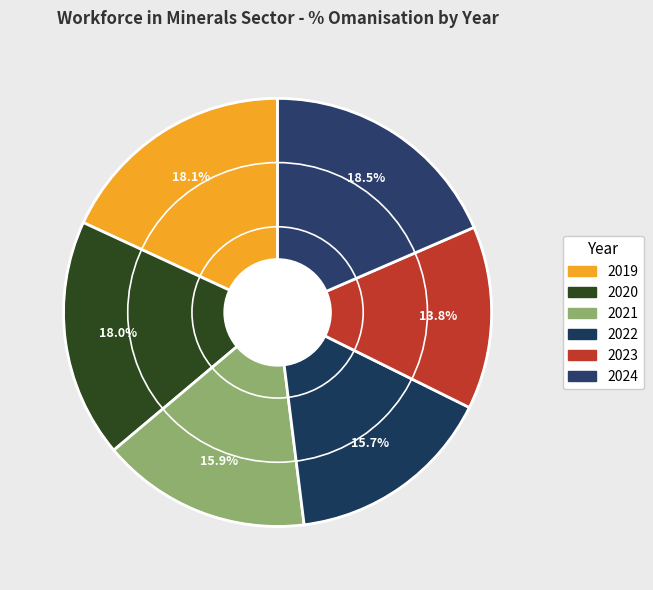

Does any single category account for the majority?

No